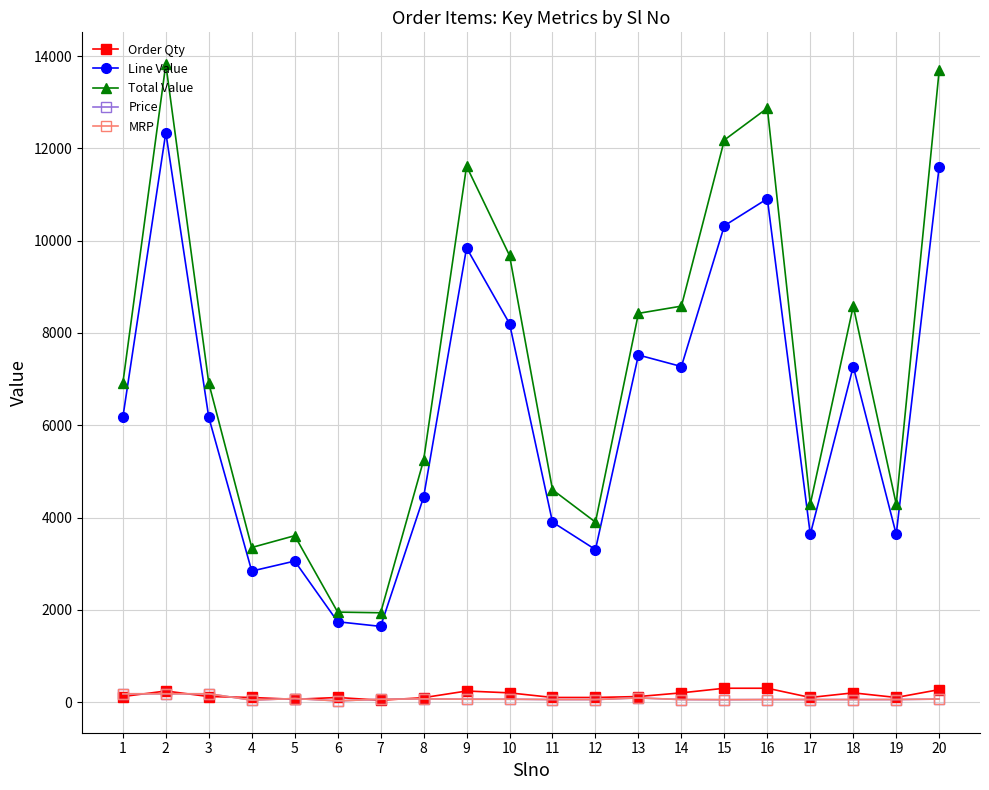

What is the smallest value displayed?

26.0